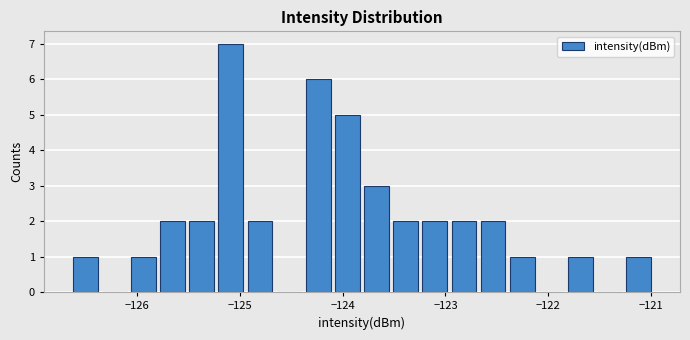

Around what value on the x-axis is the tallest bar? Give the approximate position of its centre, as read against the axis.

-125.1